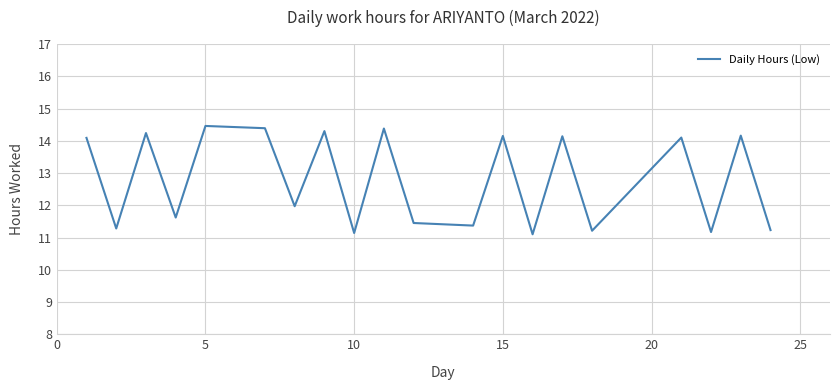

What is the difference between the maximum and minimum values?

3.4